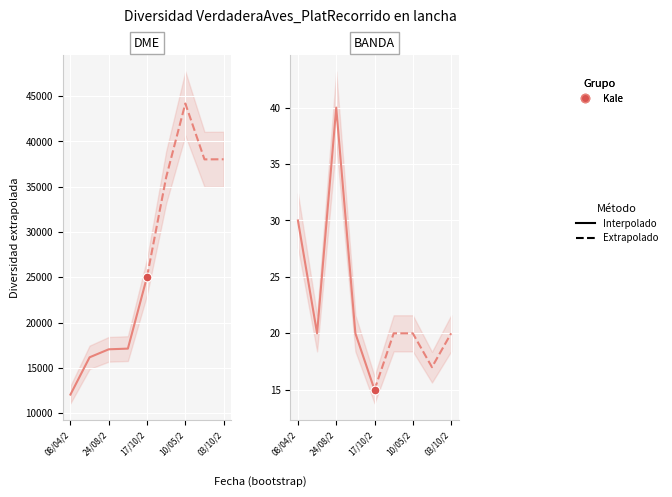

At how many categories does at least one series exceed 25?

2